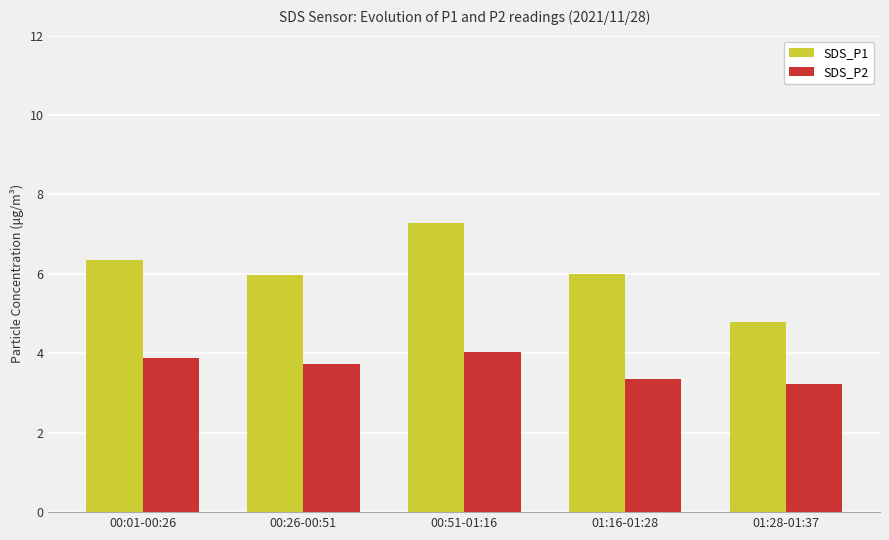

Where does the SDS_P1 series first go above 6?

00:01-00:26